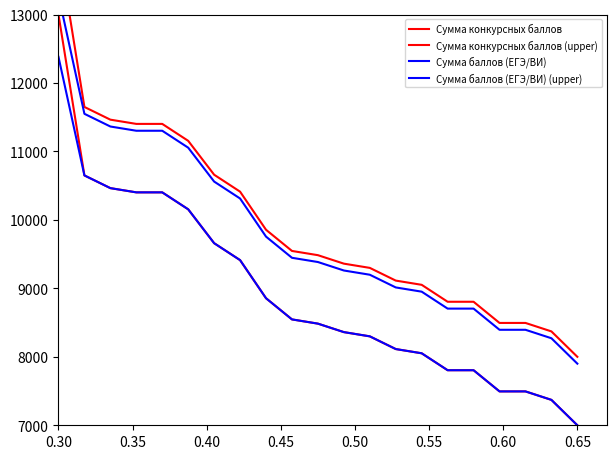

Which series has the largest total across all categories?

Сумма конкурсных баллов (upper)